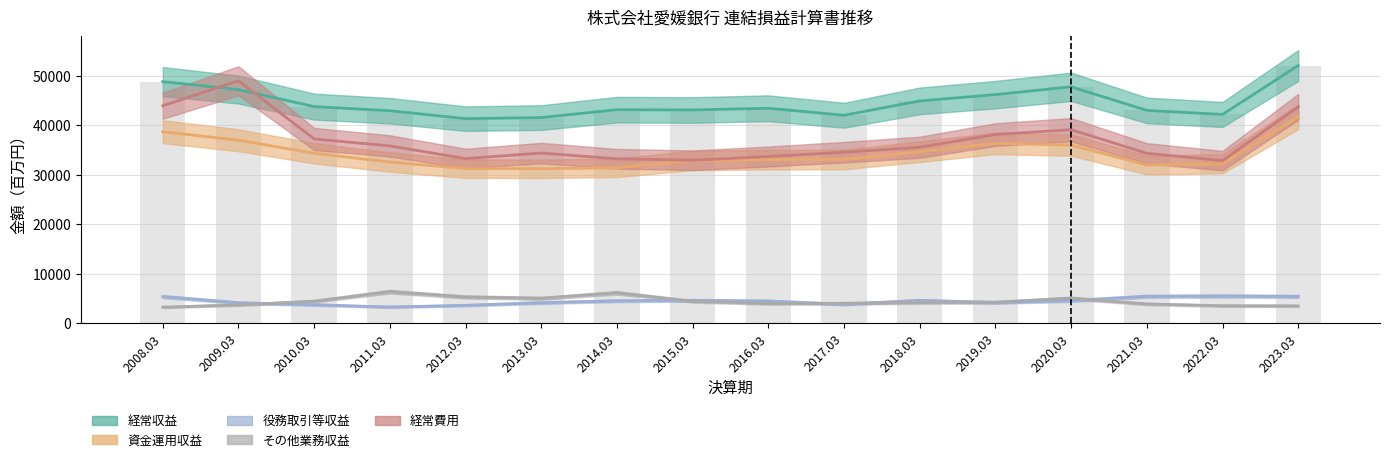

Reading right to left, extract all data points from this chart.

52127	42224	43045	47821	46236	44965	42063	43478	43134	43188	41596	41377	42975	43813	47254	48868